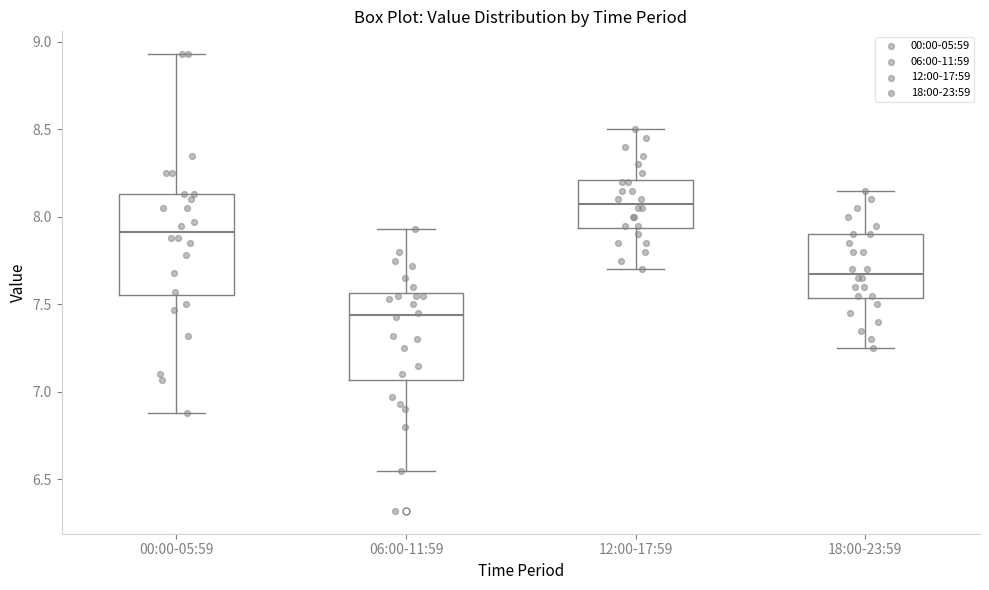

Comparing the boxes themselves (not the whiskers), which one is the tallest?

00:00-05:59